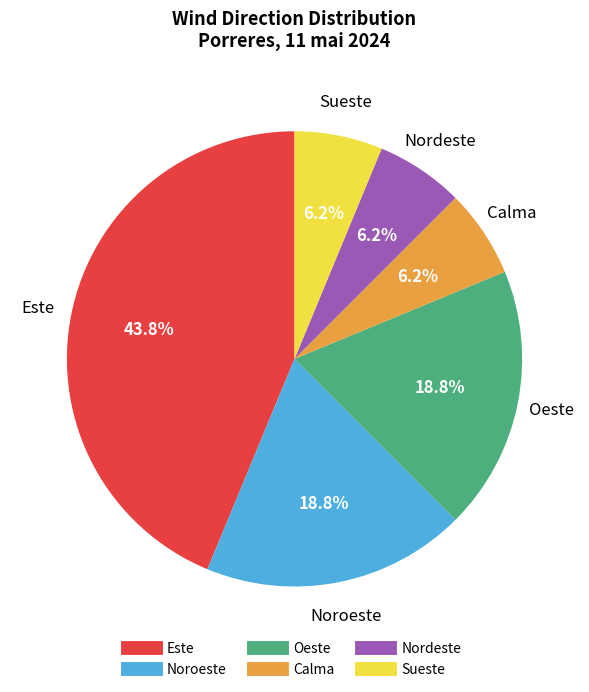

How many slices are in this pie chart?

6